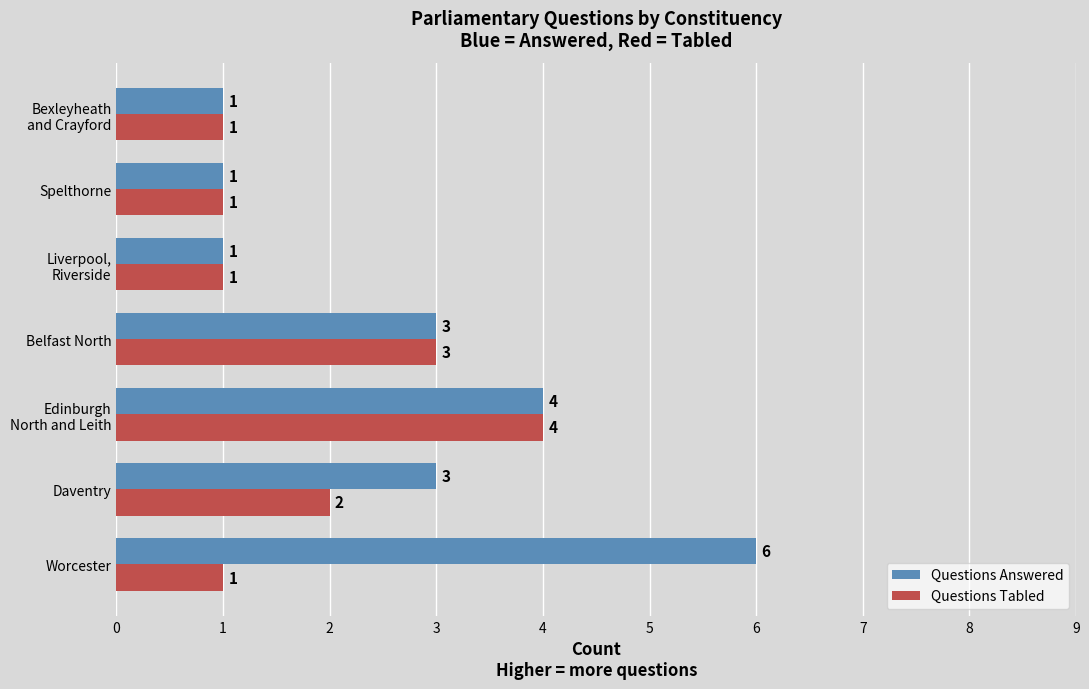

The value of Questions Answered at Worcester is 4. True or false?

False